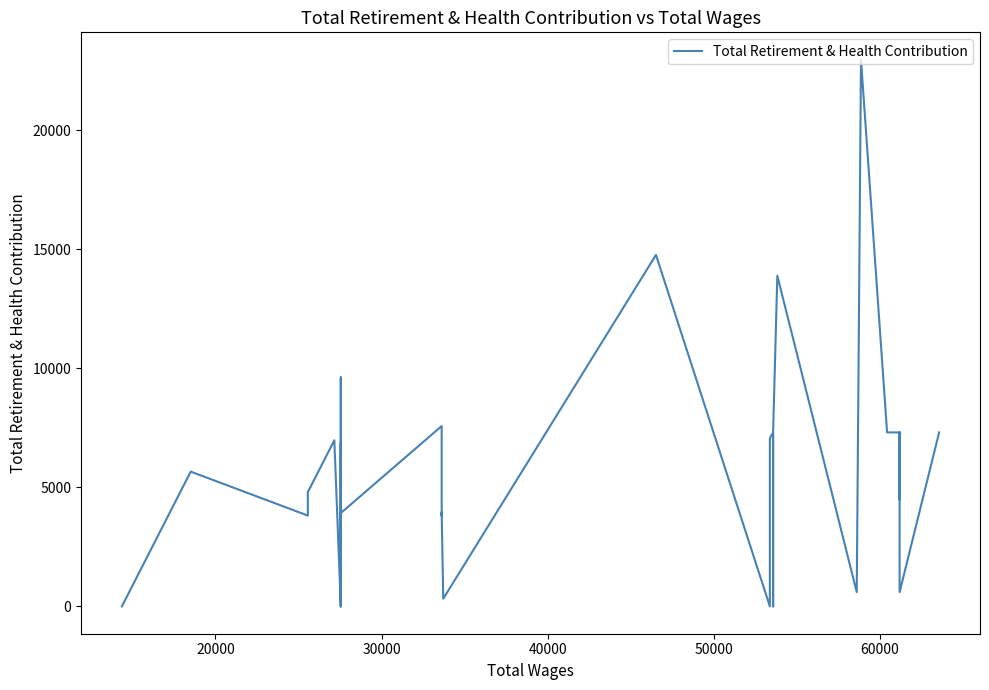

How many interior local valleys (lower than both neighbors) does the data have?

12